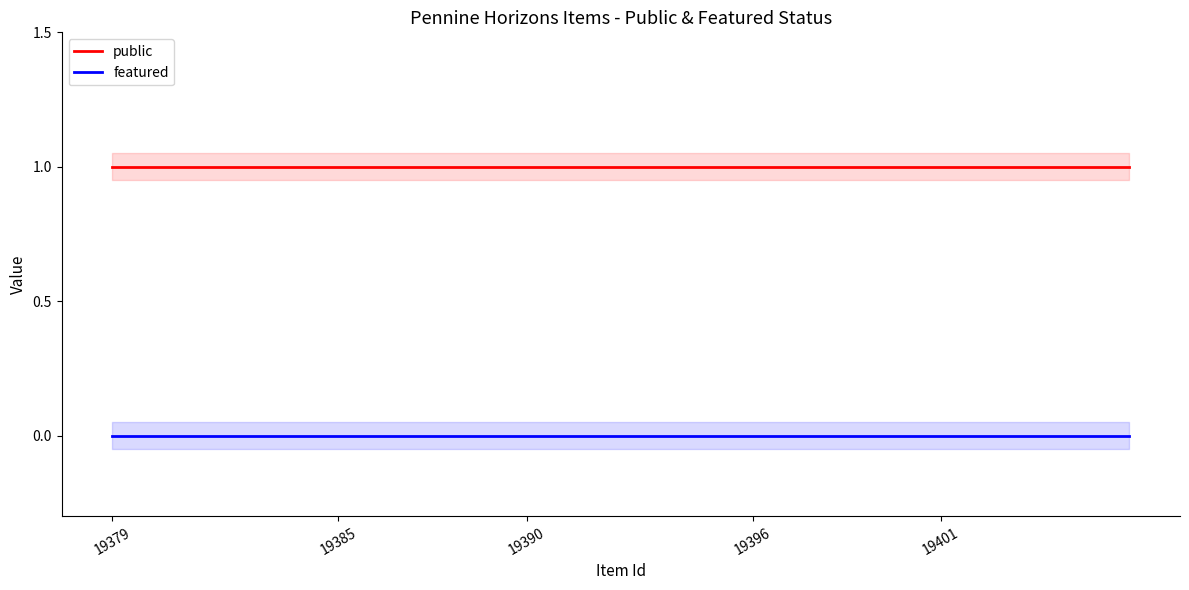

Is it true that featured equals 0 at 19379?

True